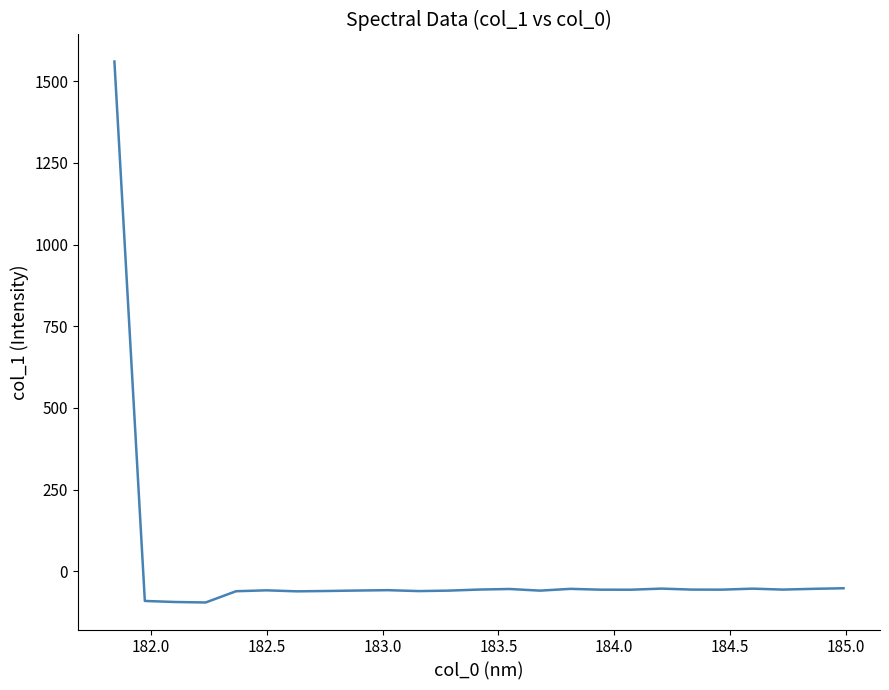

What is the minimum value shown in the chart?

-95.3